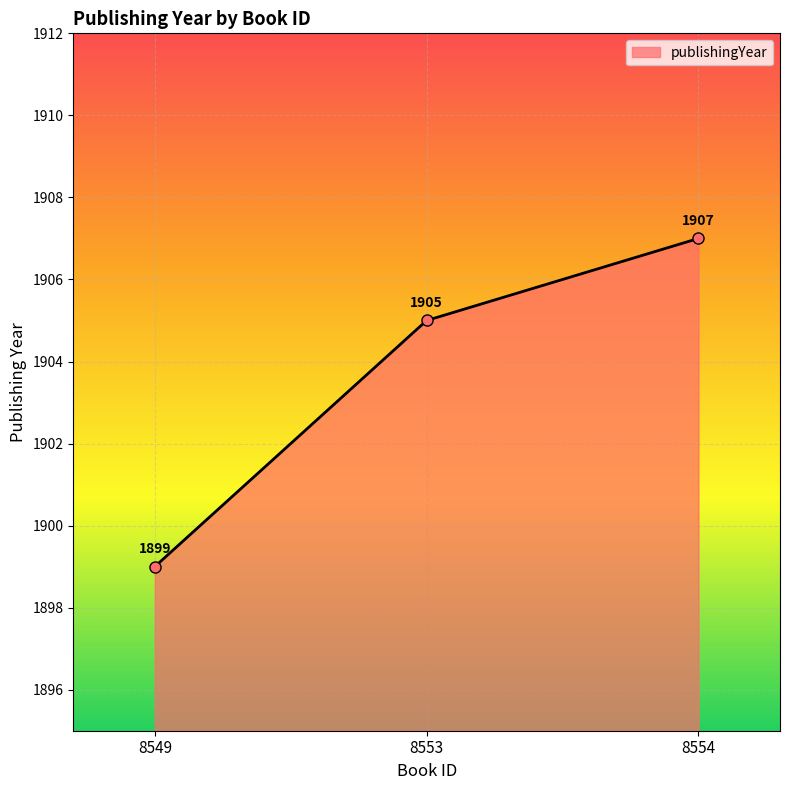

What value does the data have at 8554?

1907